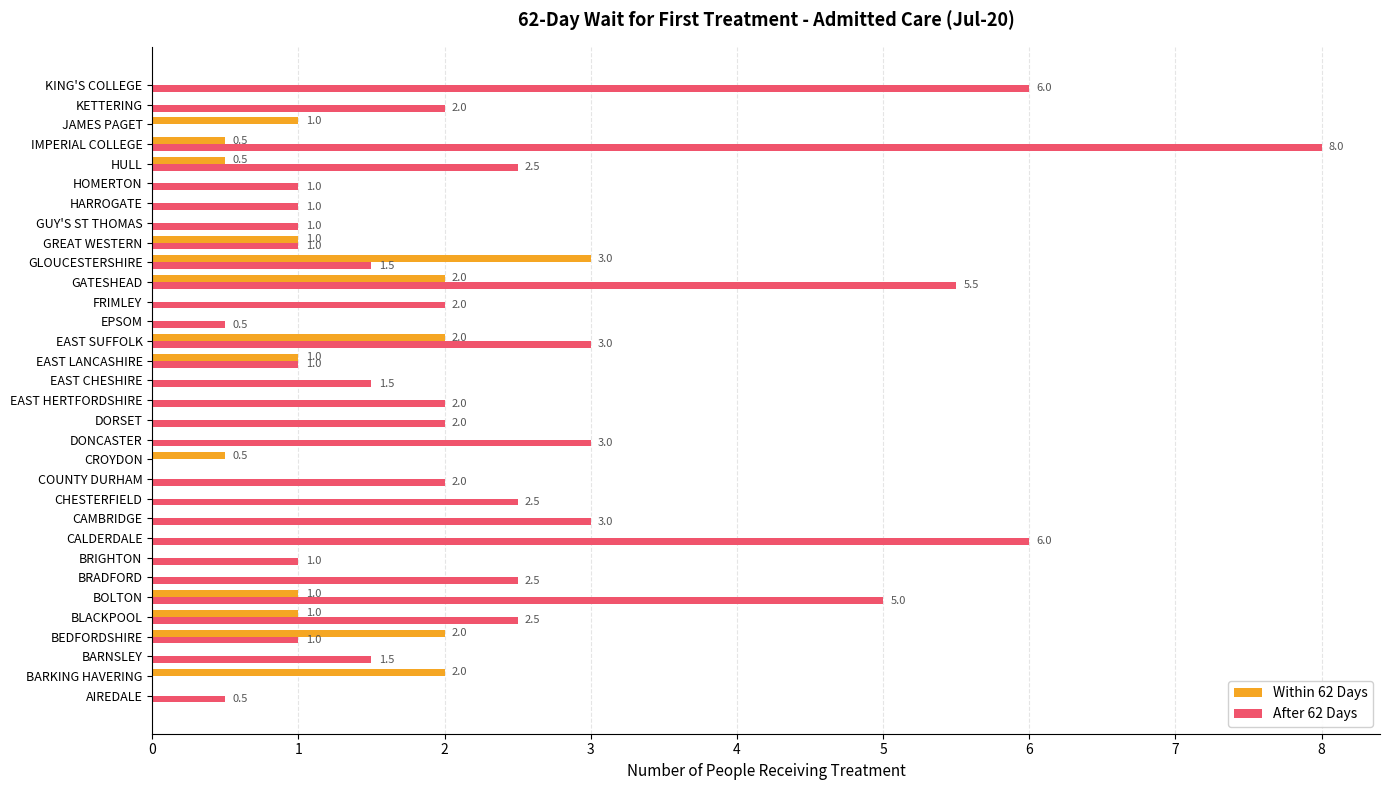

How many Within 62 Days values are between 0 and 1?

27